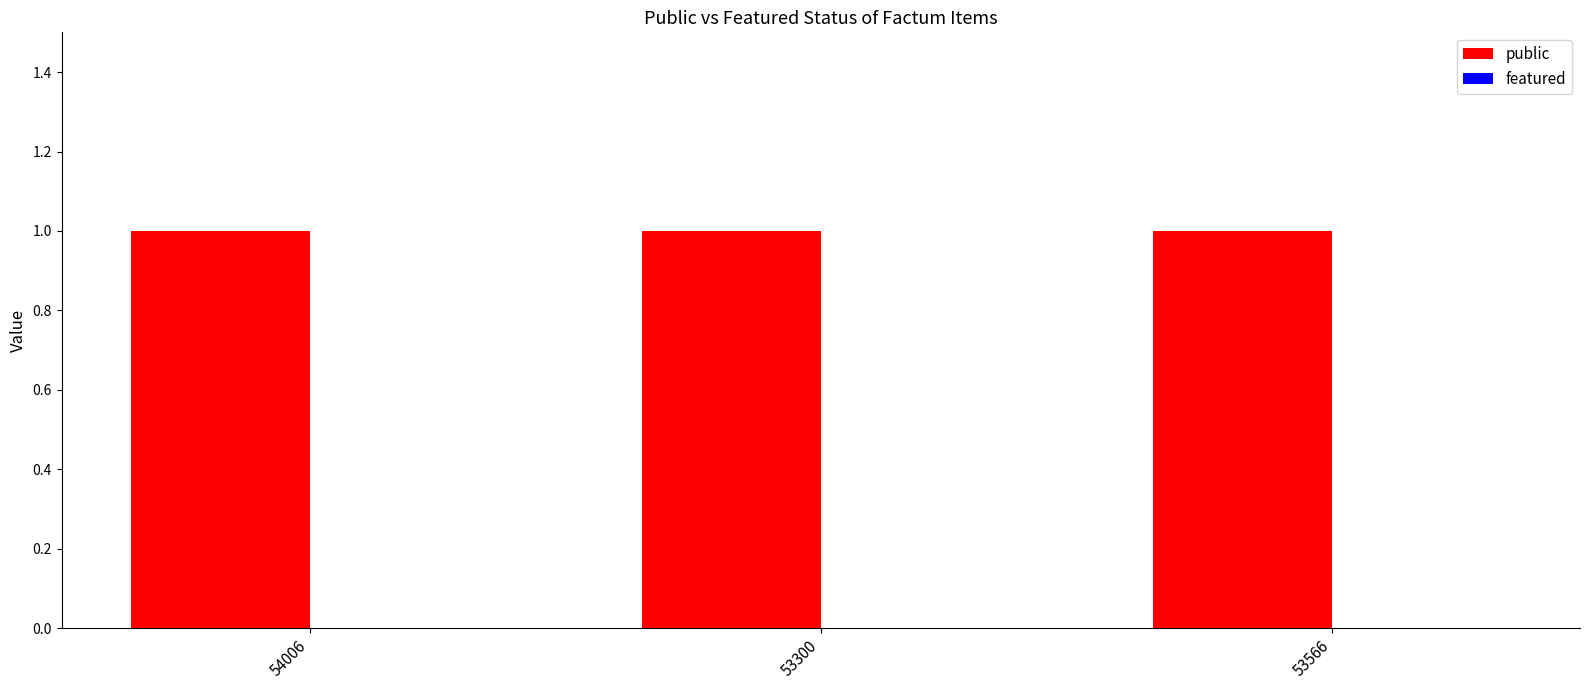

Are the bars grouped side by side (vs. stacked)?

Yes